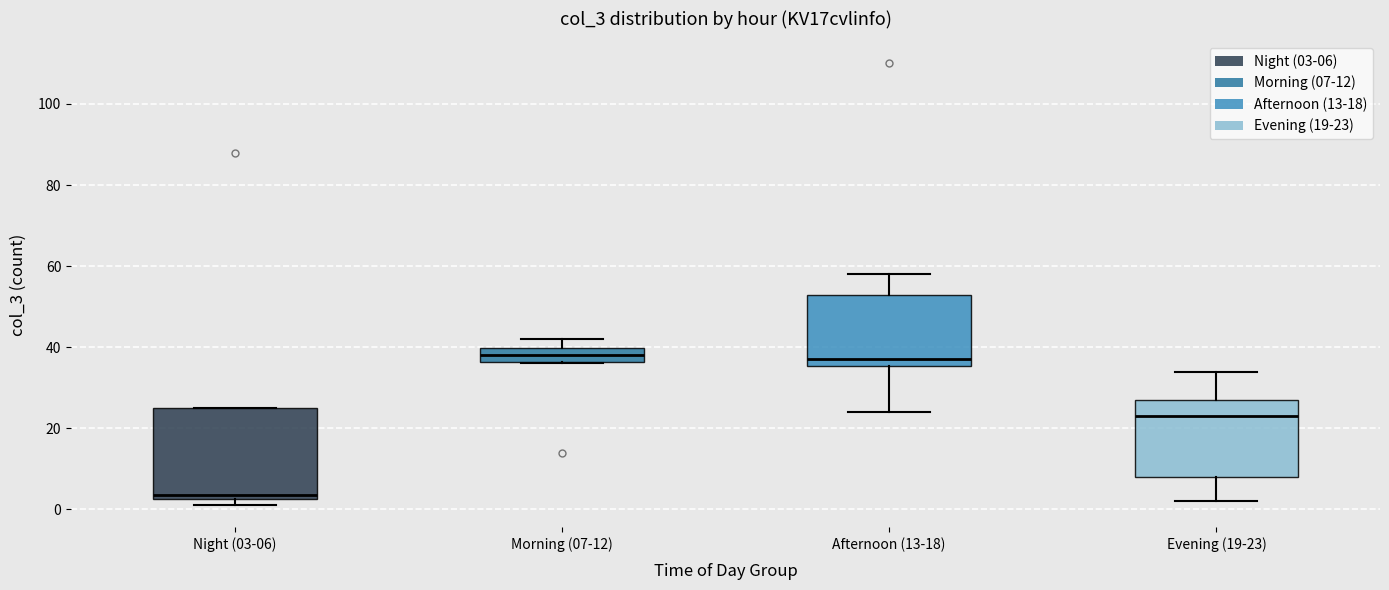

Where is the lower edge of the box for Afternoon (13-18) on the y-axis? The values are not printed on the chart, so give them approximately, as read against the axis.

36